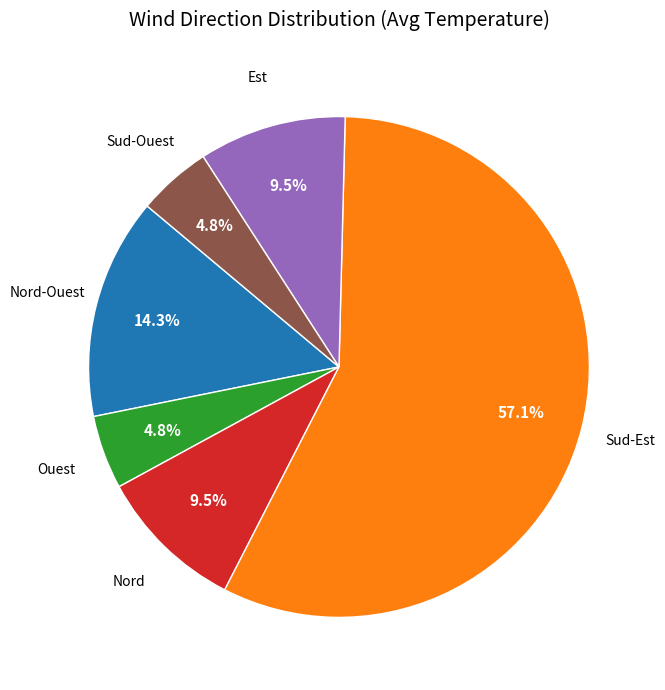

Is there any slice that represents more than half of the pie?

Yes